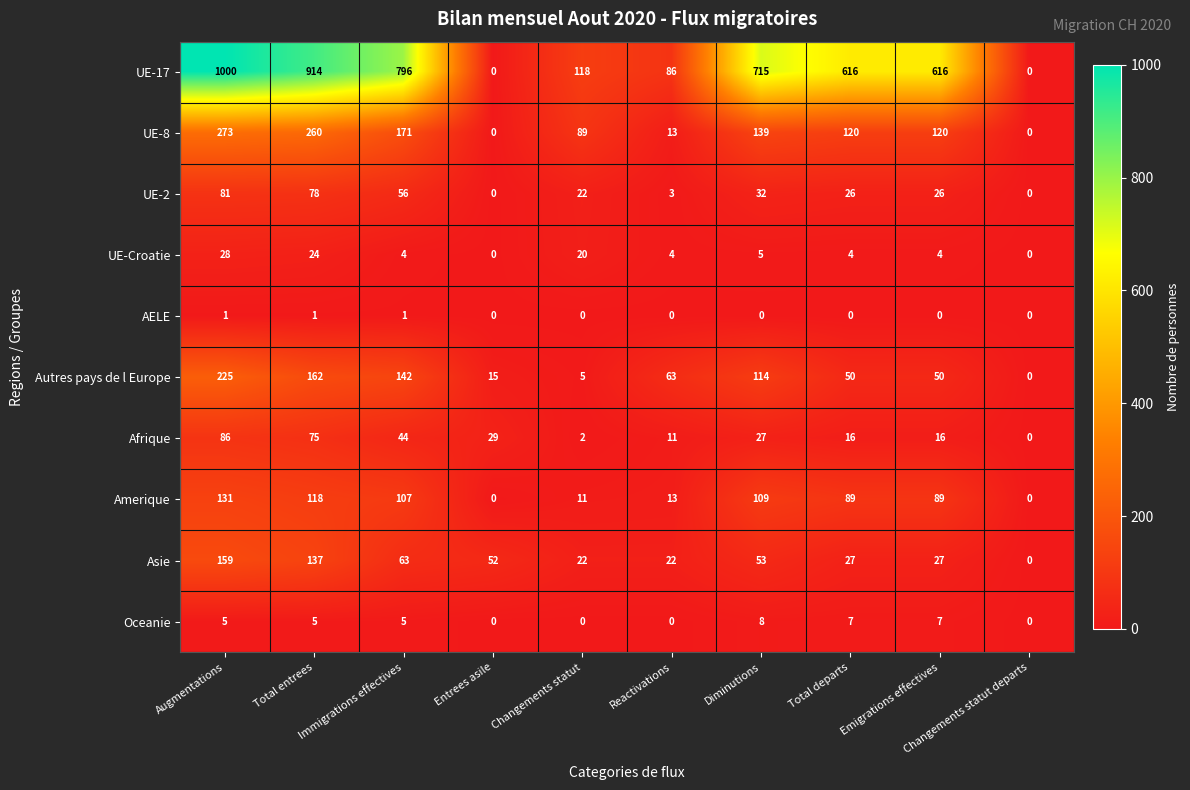

Which series has the largest range (max minus min)?

UE-17